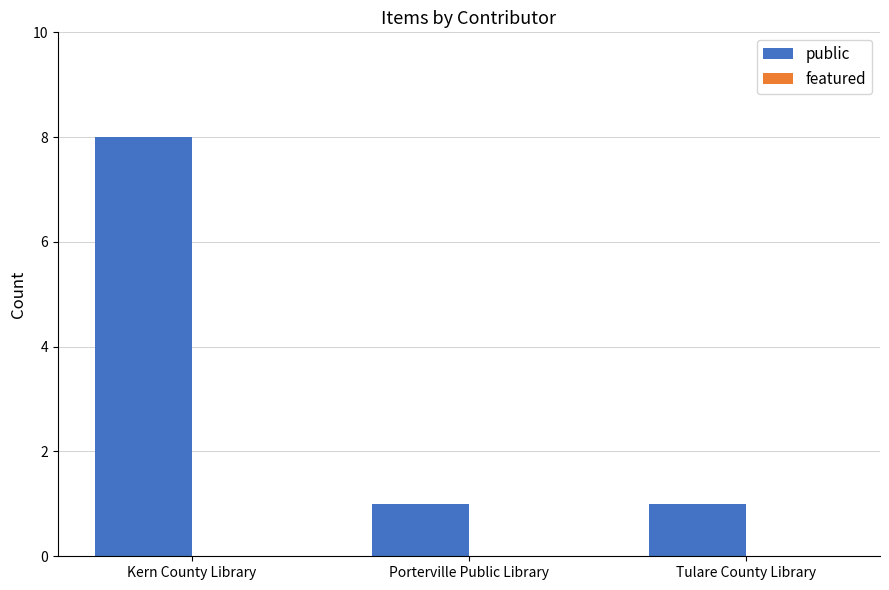

Reading left to right, extract all data points from this chart.

Kern County Library=8	Porterville Public Library=1	Tulare County Library=1